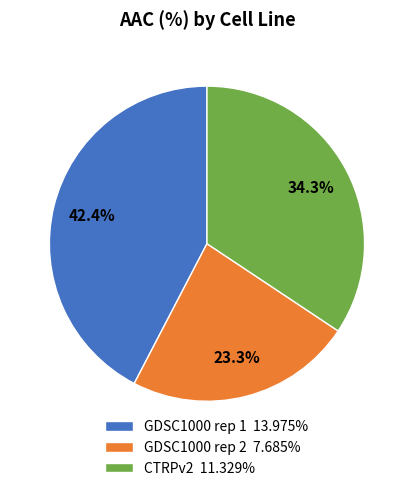

Which category has the smallest portion of the pie?

GDSC1000 rep 2